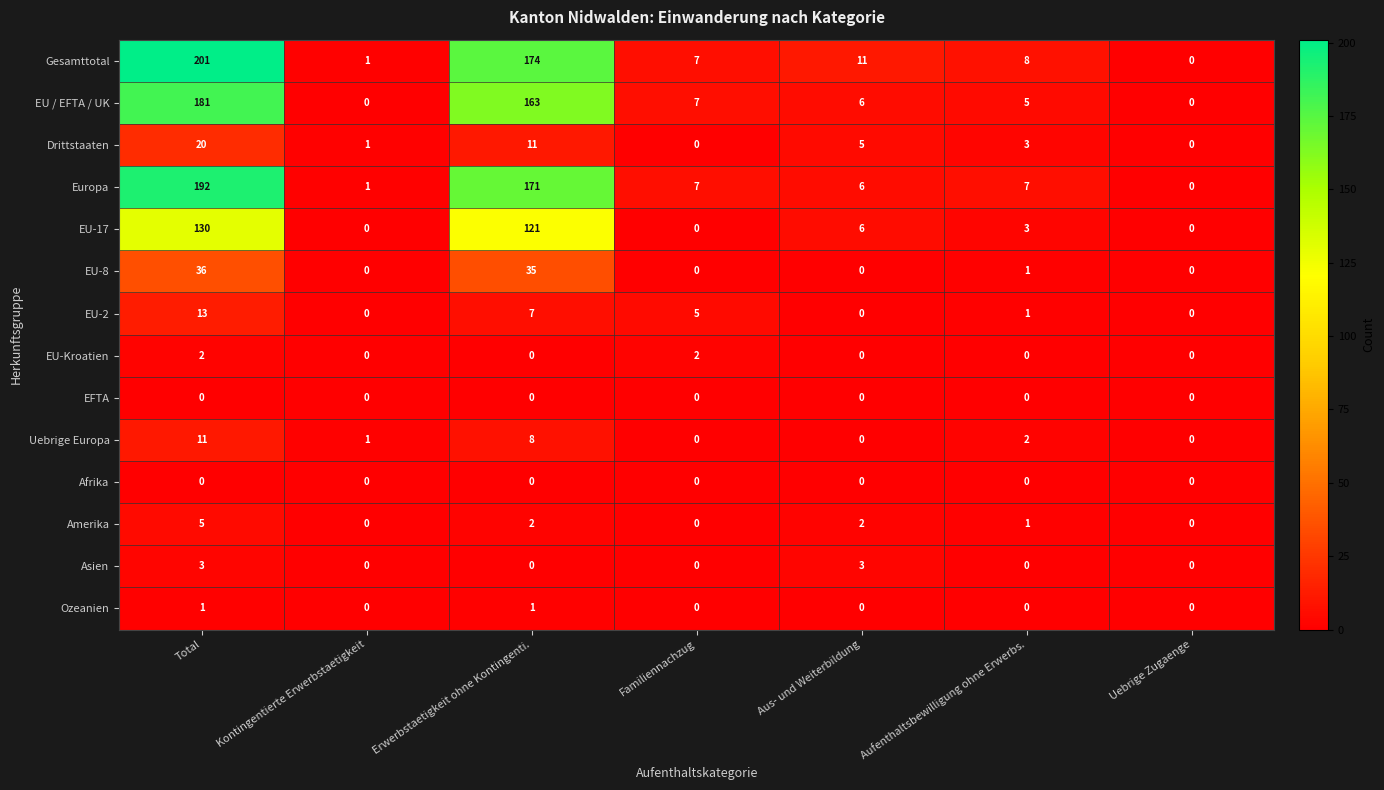

Is the value of EU-Kroatien at Erwerbstaetigkeit ohne Kontingenti. greater than the value of Gesamttotal at Total?

No